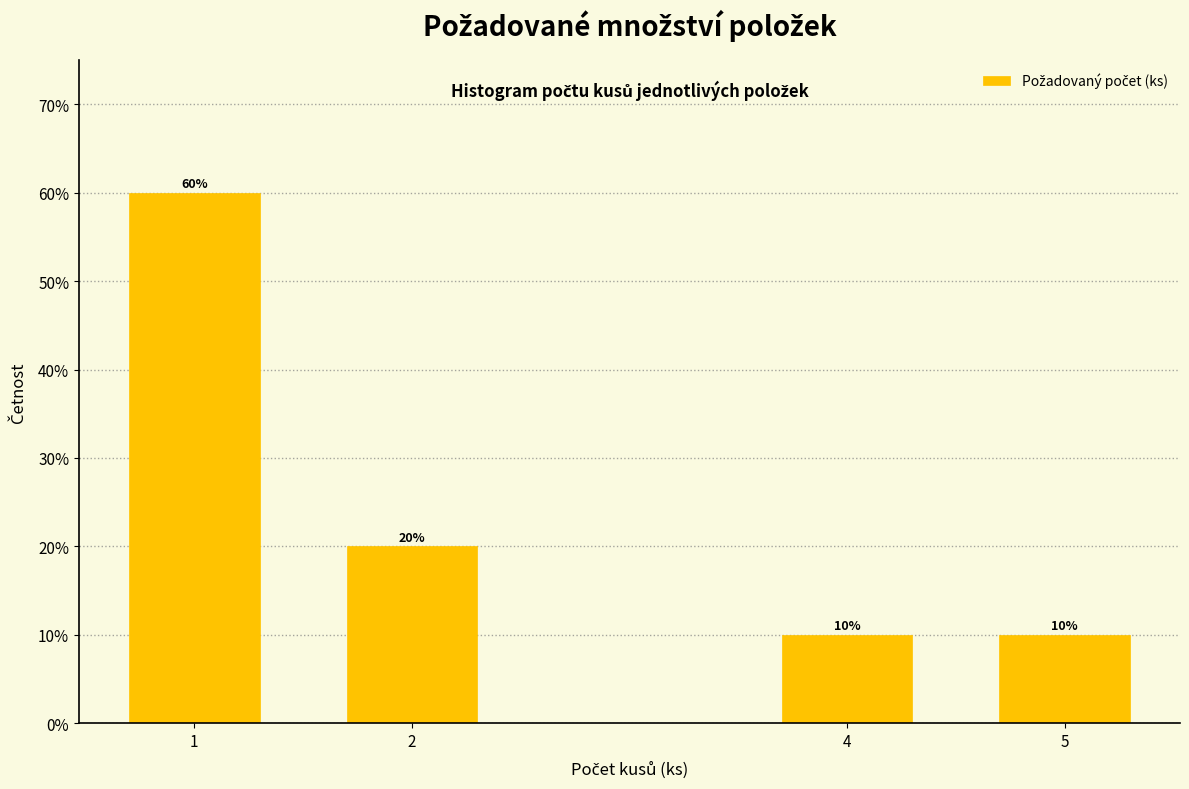

Reading right to left, transcribe all the data shown in this chart.

10	10	20	60